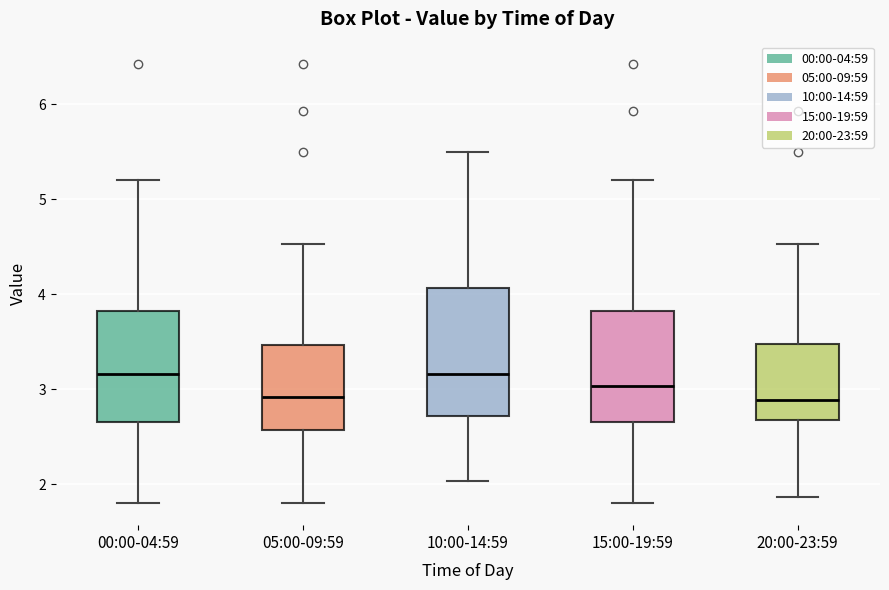

Reading left to right, transcribe this box plot: for each box, give where its median line is, the range the box spans, and where its two whiskers end, as read against the y-axis. The values are not printed on the chart, so give them approximately, as read against the axis.

00:00-04:59: median 3.2, box 2.7 to 3.8, whiskers 1.8 to 5.2
05:00-09:59: median 2.9, box 2.6 to 3.5, whiskers 1.8 to 4.5
10:00-14:59: median 3.2, box 2.7 to 4.1, whiskers 2.0 to 5.5
15:00-19:59: median 3.0, box 2.7 to 3.8, whiskers 1.8 to 5.2
20:00-23:59: median 2.9, box 2.7 to 3.5, whiskers 1.9 to 4.5